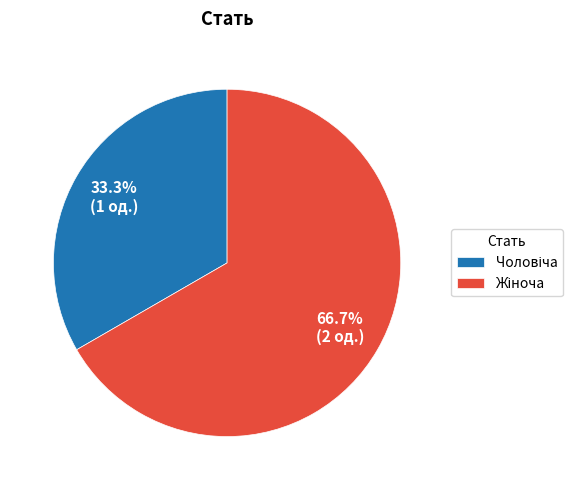

Does any single category account for the majority?

Yes